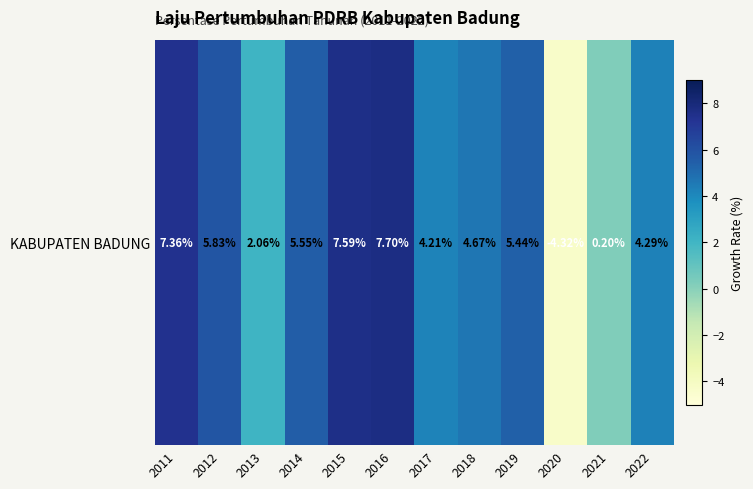

Approximately how many times larger is the value at 2017 compared to 2022?

1.0